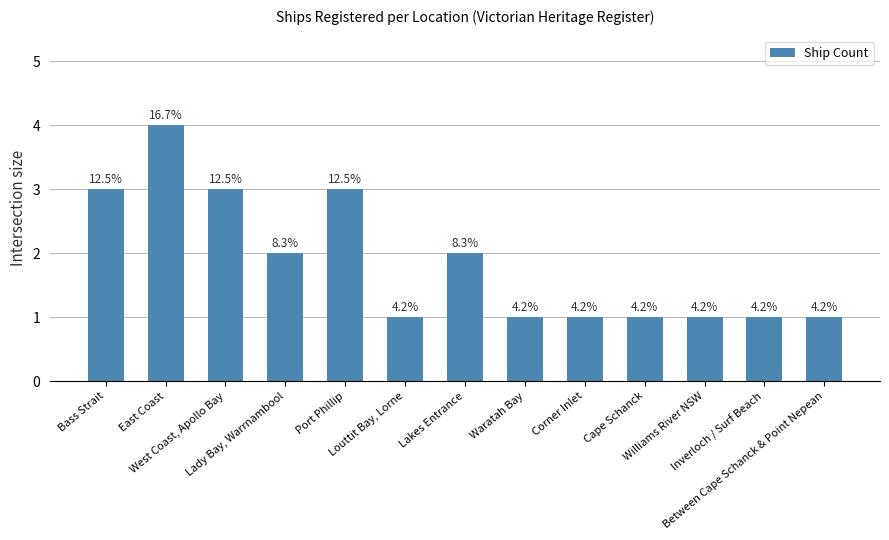

How many bars are there in total?

13